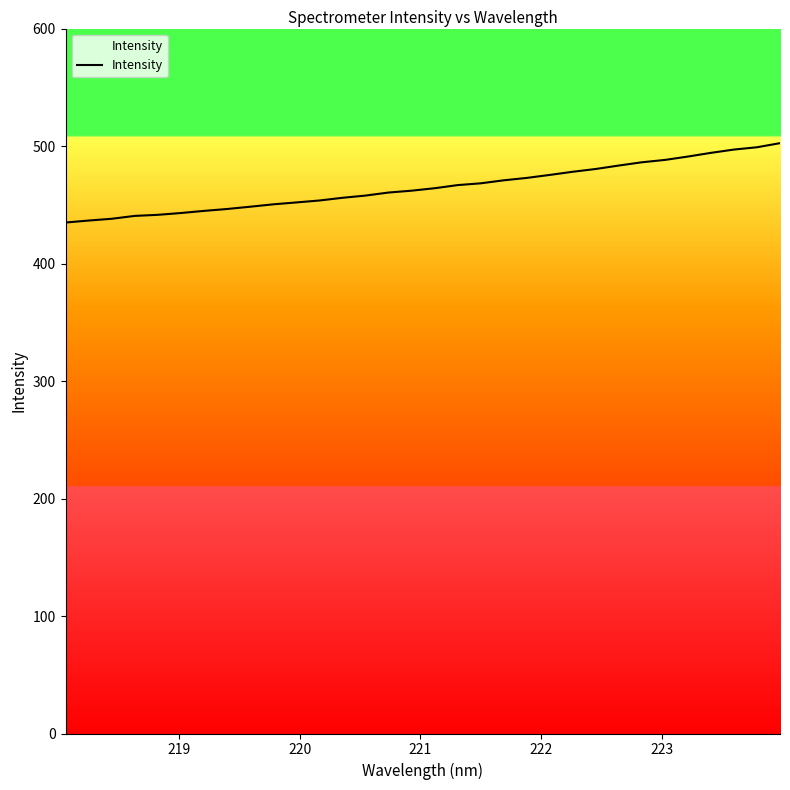

What is the minimum value shown in the chart?

434.9